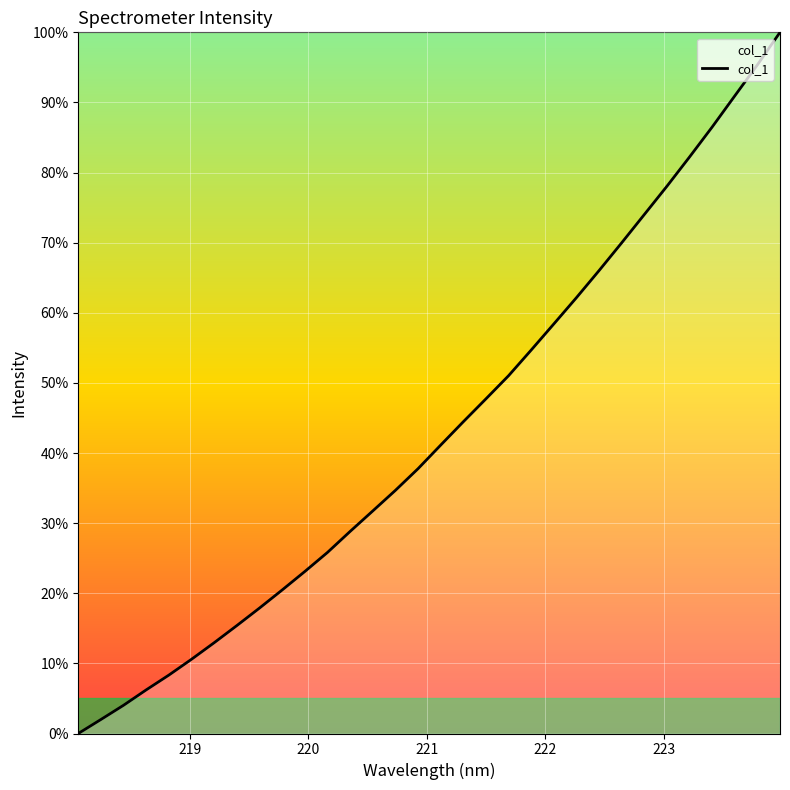

What is the maximum value shown in the chart?

100.0